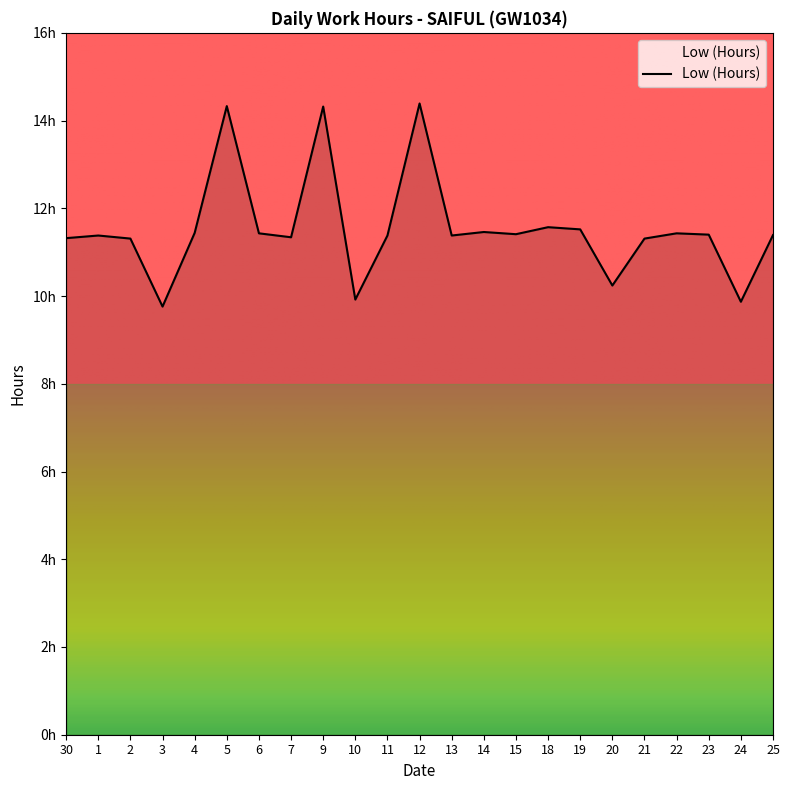

At which category does the data reach its first local valley?

3